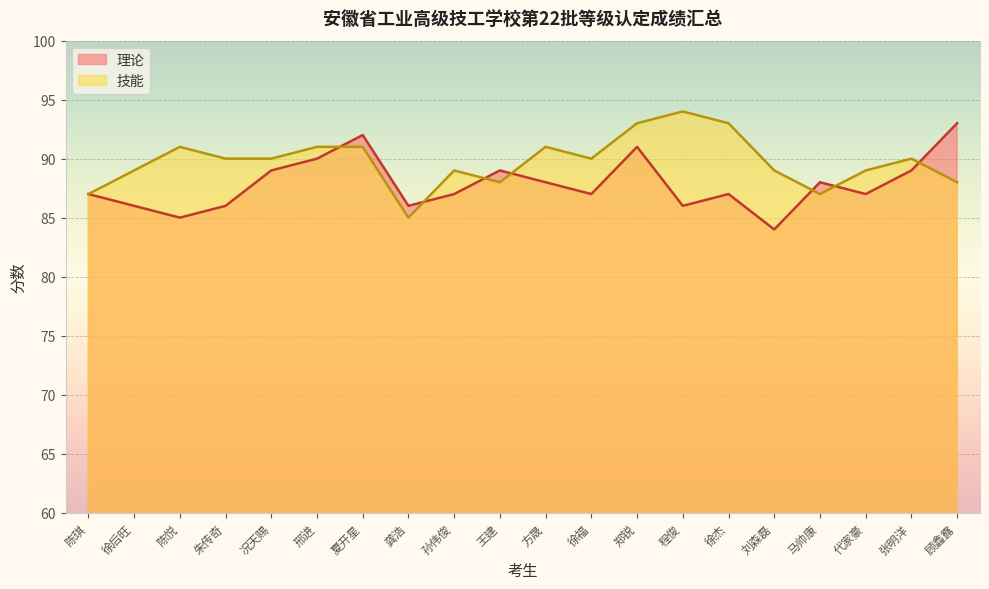

How many interior local valleys does the 理论 series have?

6